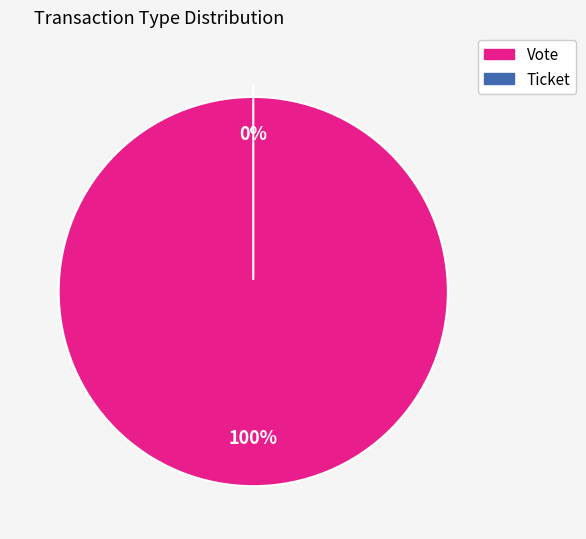

Combined, what portion of the pie is Vote and Ticket?

100.0%